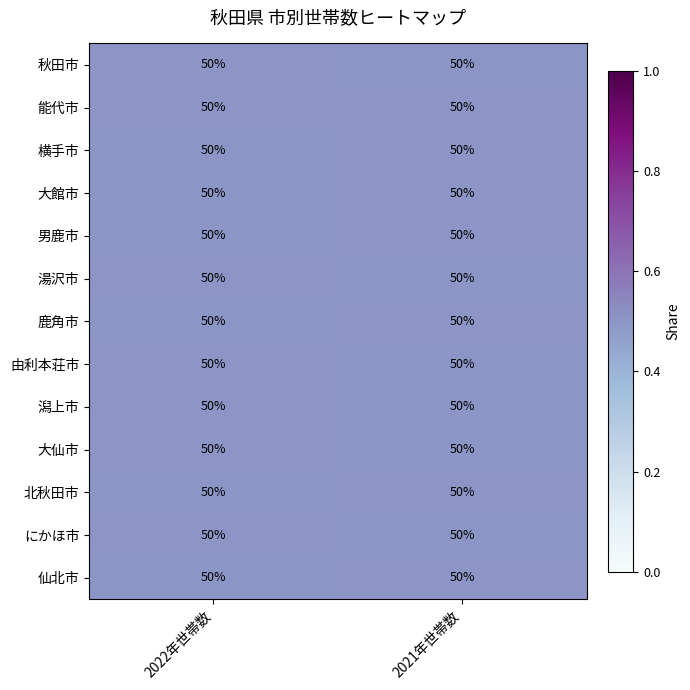

What is the average value of the 由利本荘市 series?

0.5